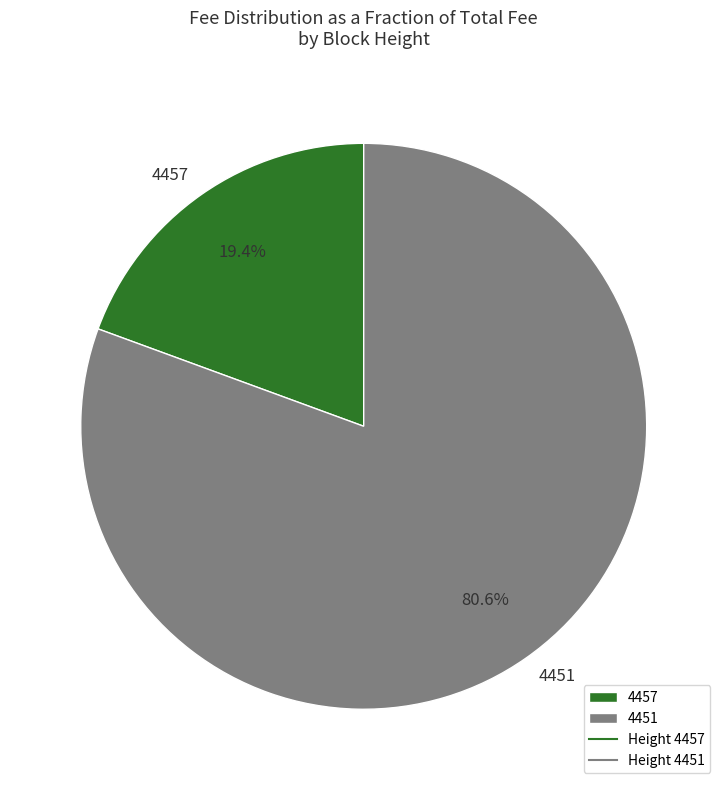

Rank the categories by value from lowest to highest.

4457, 4451